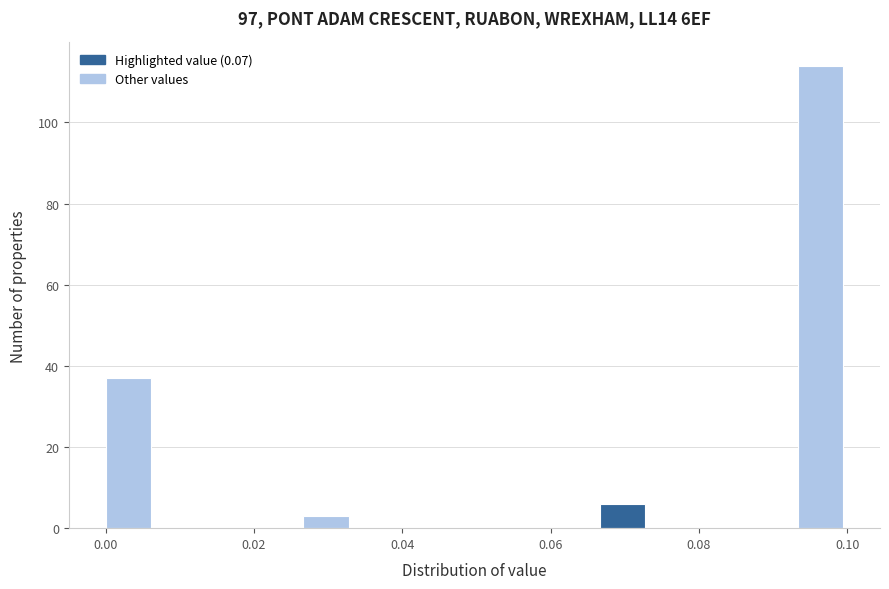

Read against the x-axis, roughly where is the centre of the tallest bar?

0.096